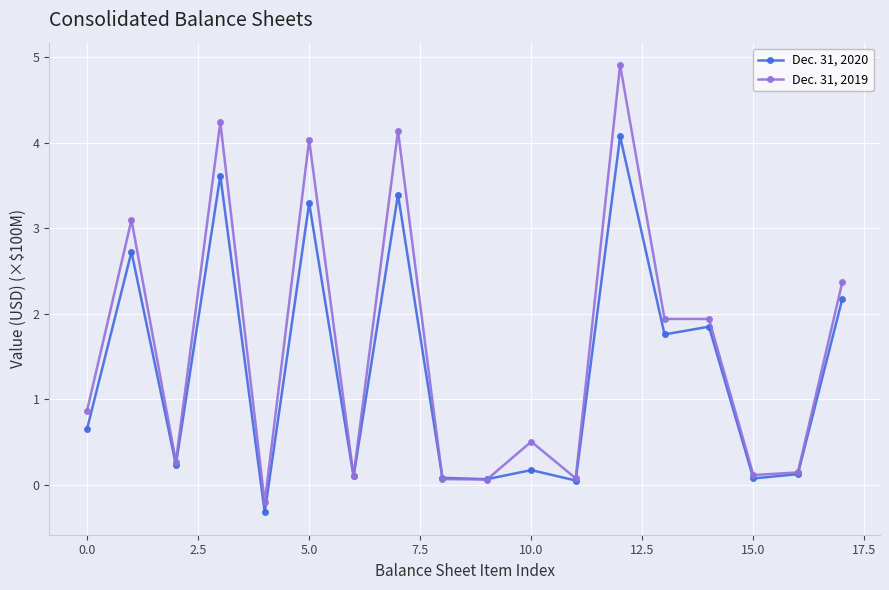

What are all the series names shown in the legend?

Dec. 31, 2020, Dec. 31, 2019